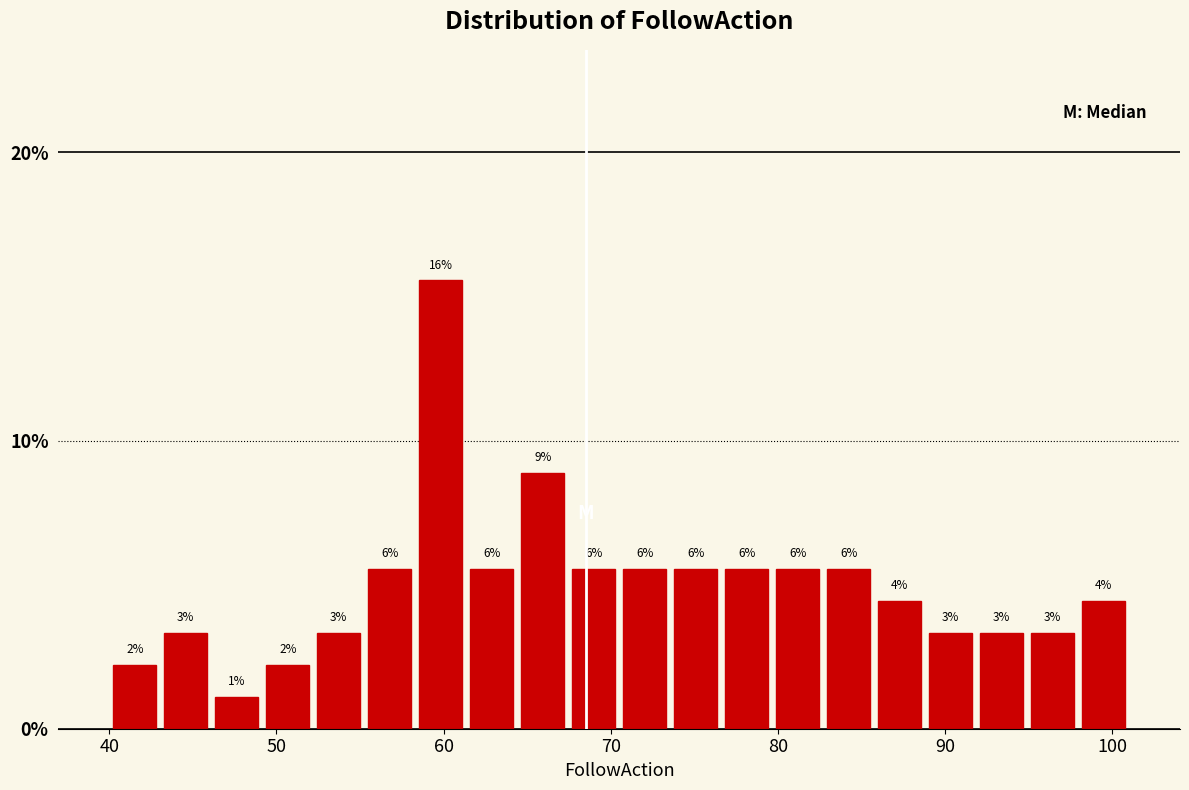

Read against the x-axis, roughly where is the centre of the tallest bar?

60